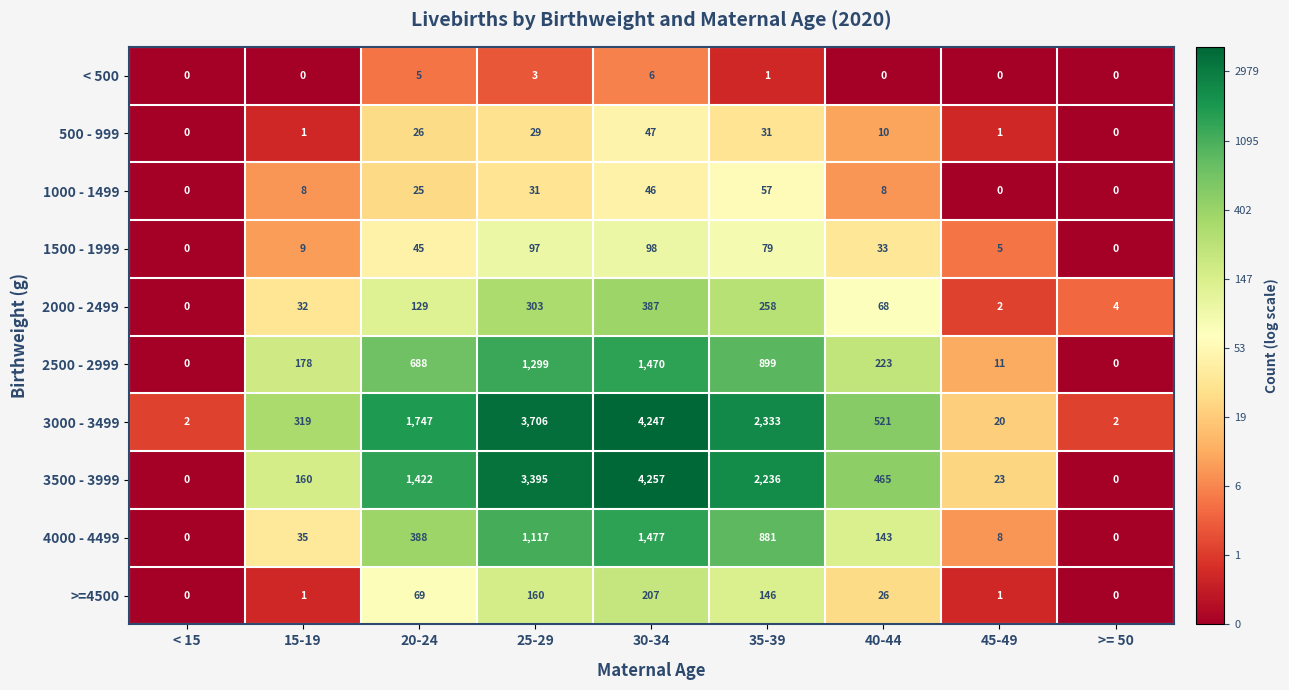

List the series in order of their peak value, highest first.

3500 - 3999, 3000 - 3499, 4000 - 4499, 2500 - 2999, 2000 - 2499, >=4500, 1500 - 1999, 1000 - 1499, 500 - 999, < 500